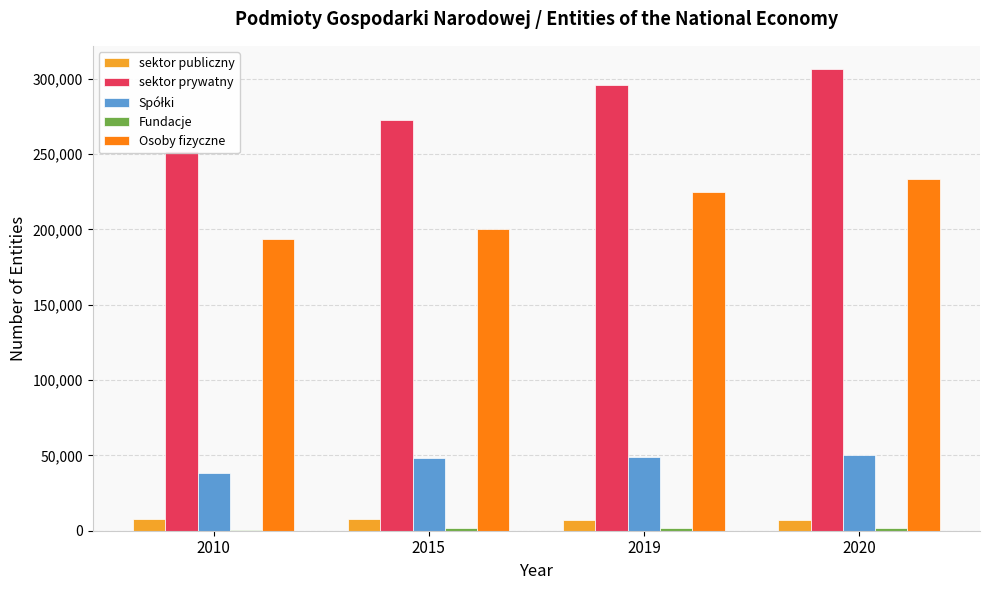

What is the greatest value displayed?

306524